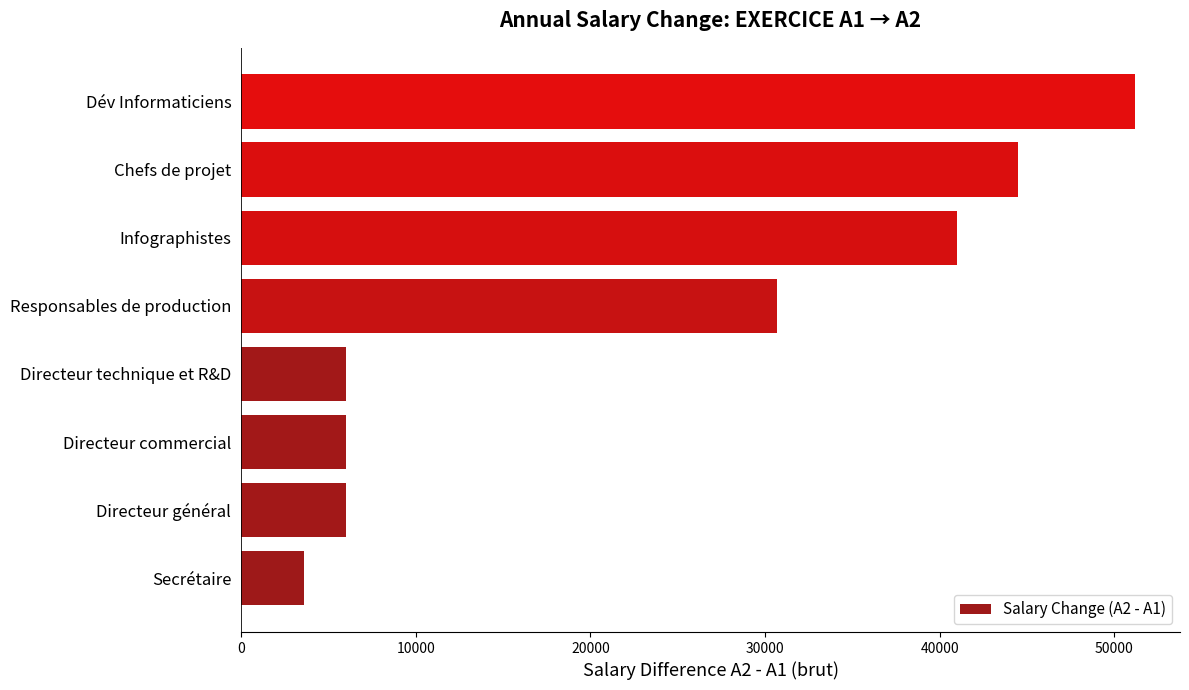

What value does the data have at Dév Informaticiens, to the nearest 10?

51200